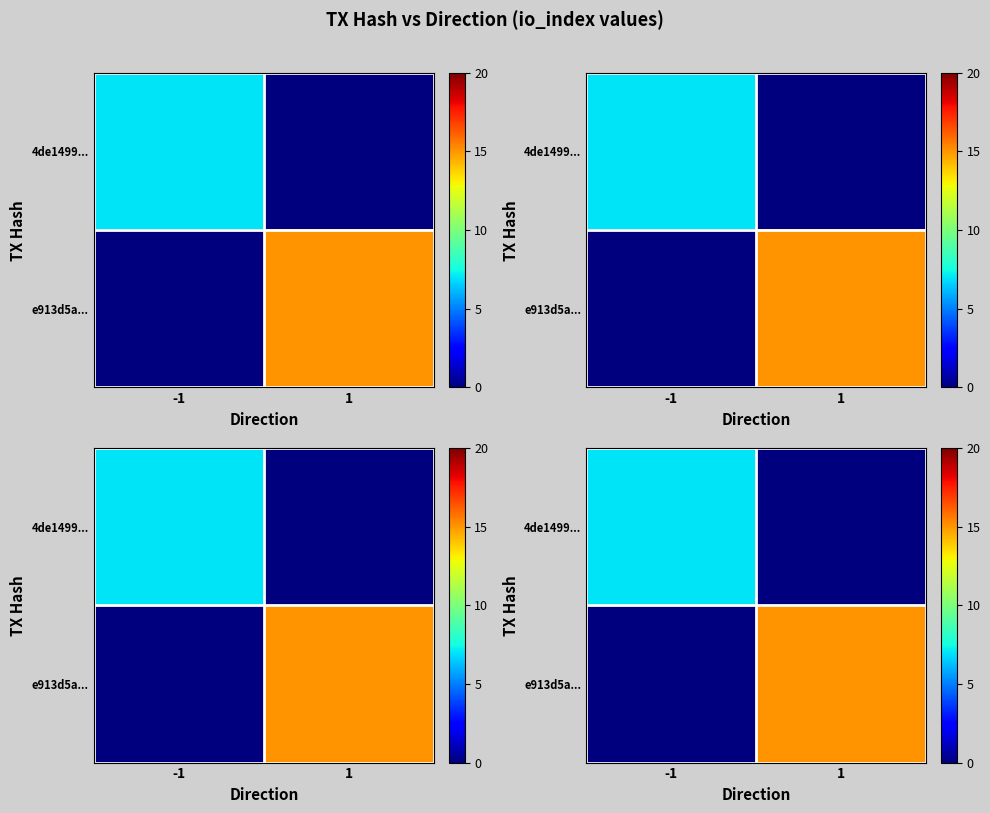

Between -1 and 1, which is larger?

-1